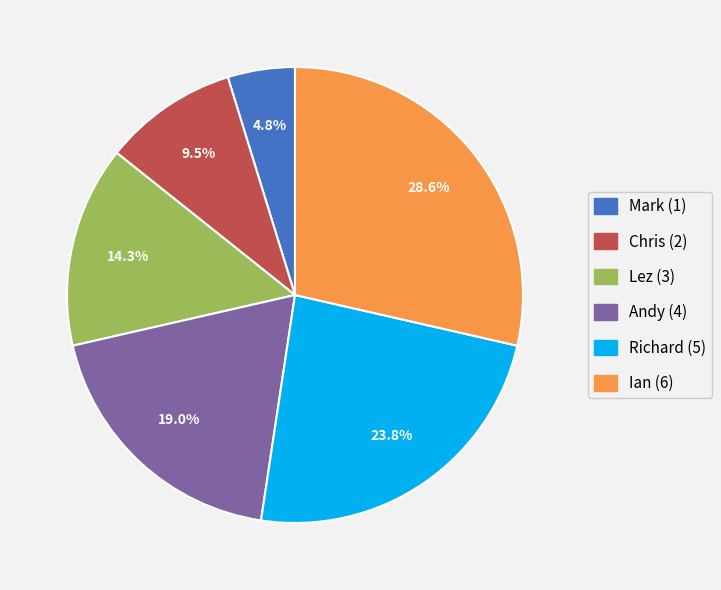

Rank the categories by value from lowest to highest.

Mark, Chris, Lez, Andy, Richard, Ian